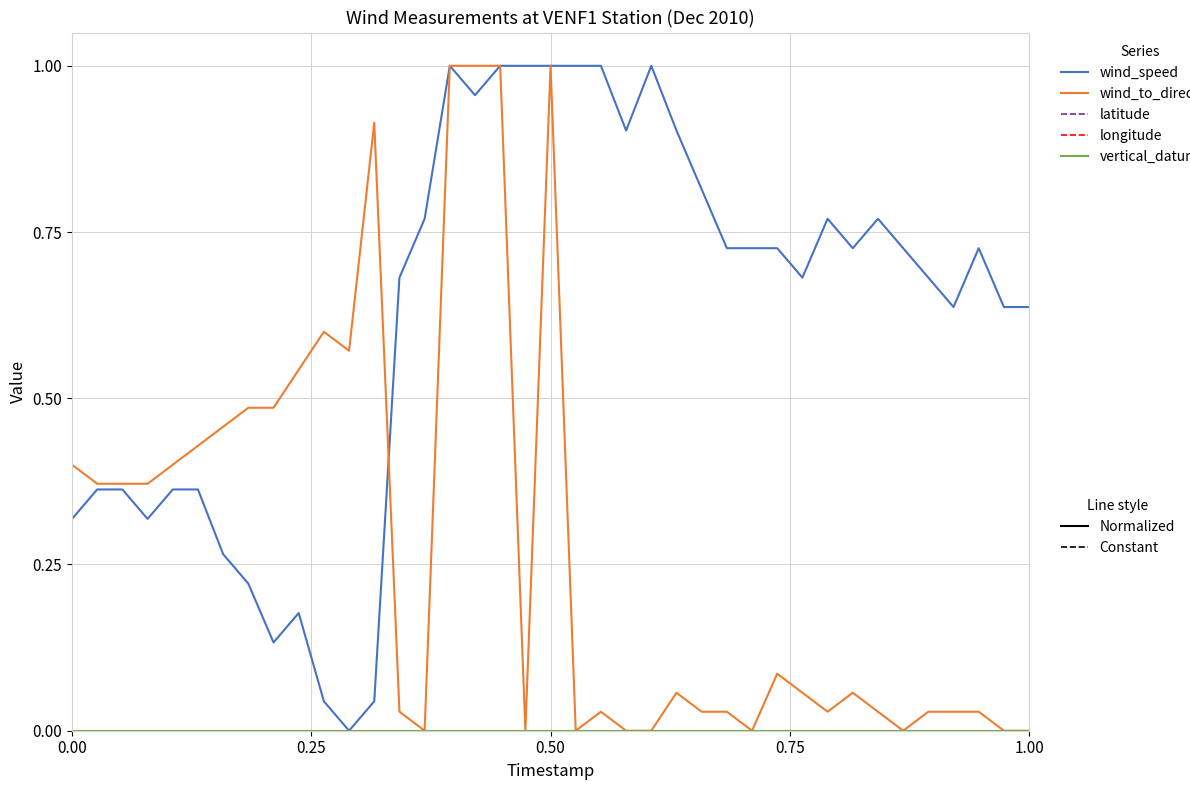

The value of wind_speed at 26 is 0.3. True or false?

False